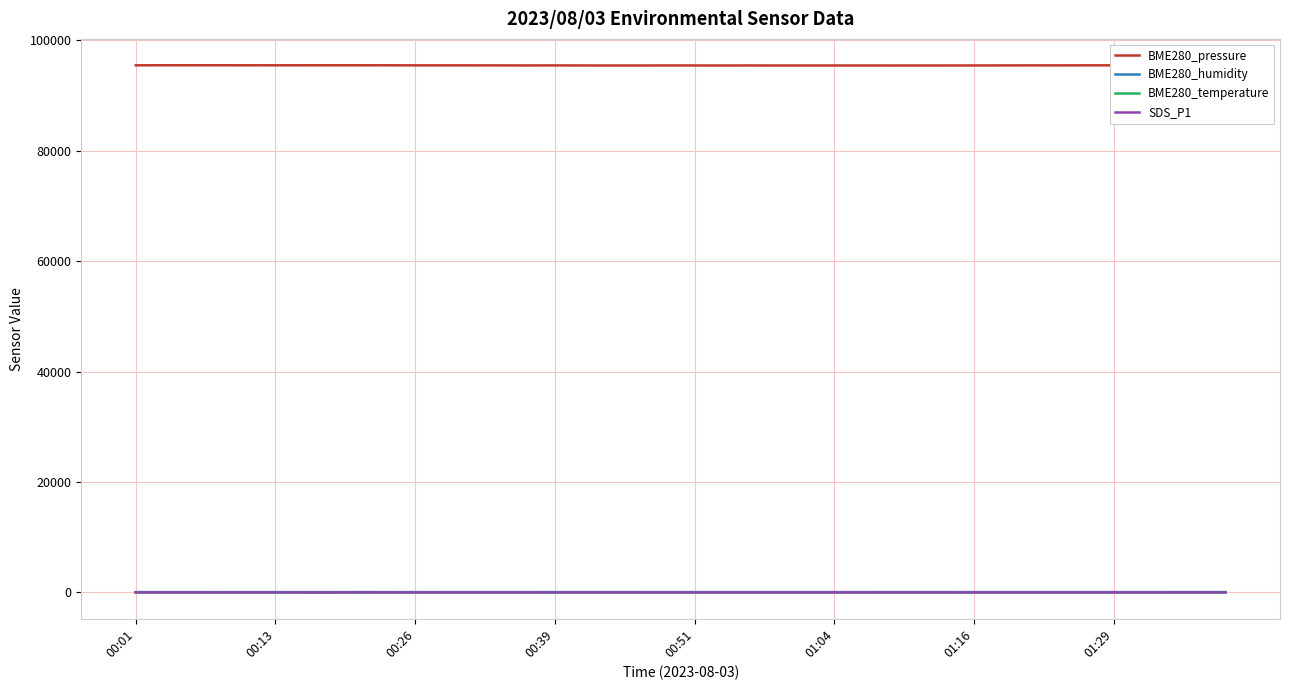

Which category has the lowest value across all series?

01:16